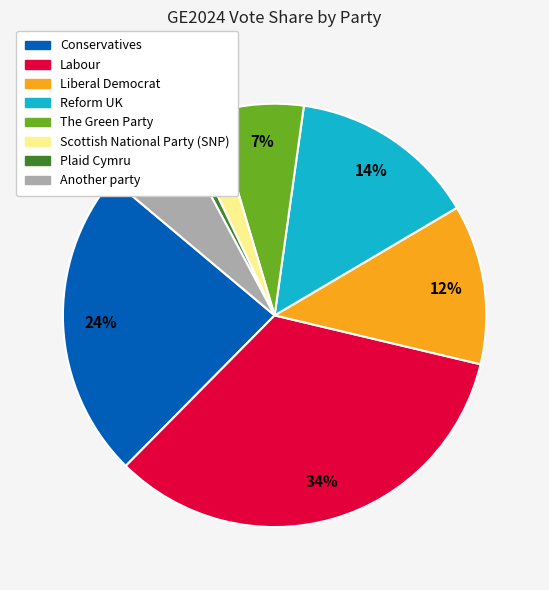

True or false: Plaid Cymru accounts for 11% of the total.

False